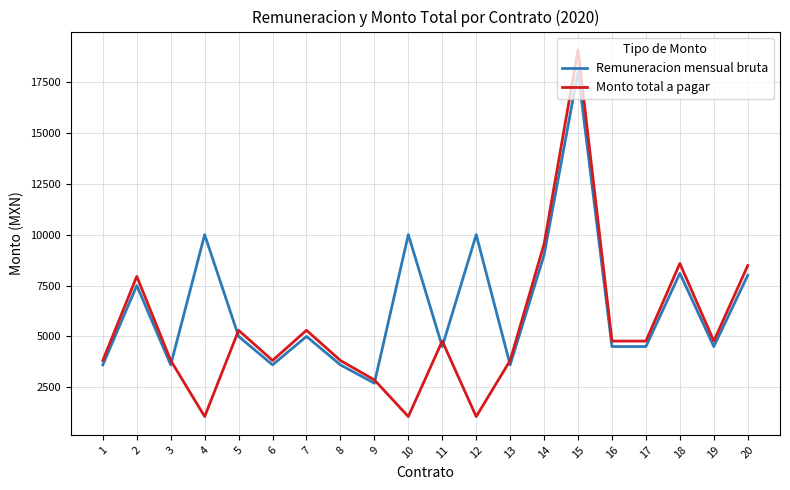

Rank the series by their maximum value, from highest to lowest.

Monto total a pagar, Remuneracion mensual bruta